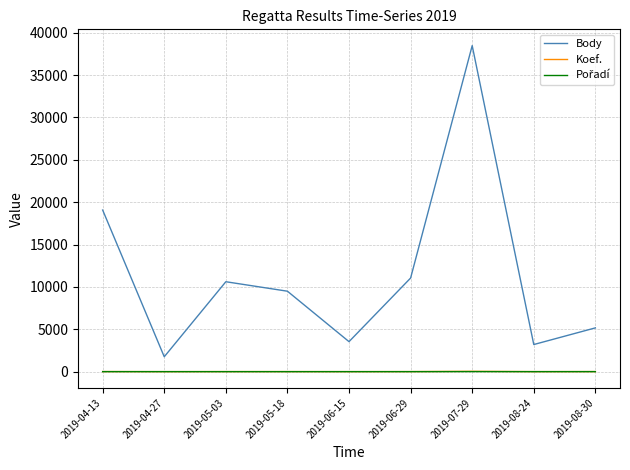

What is the maximum value shown in the chart?

38477